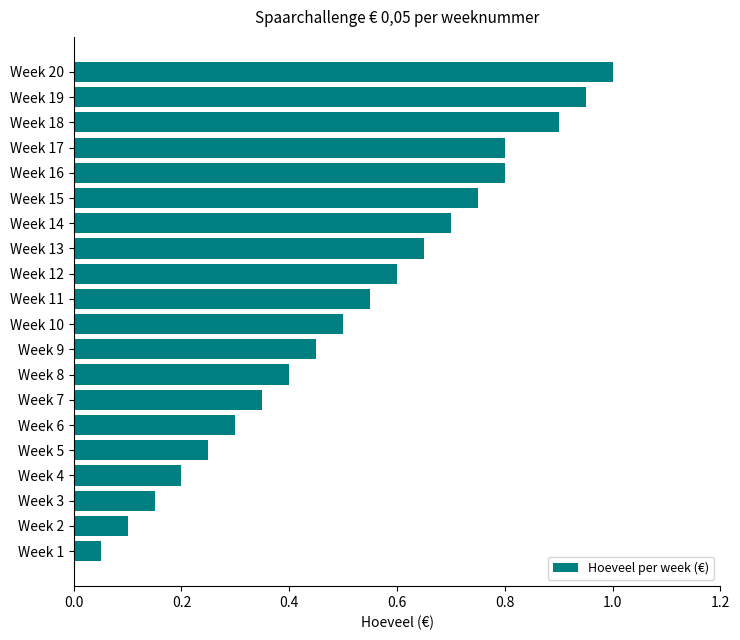

The value at Week 9 is 0.2. True or false?

False